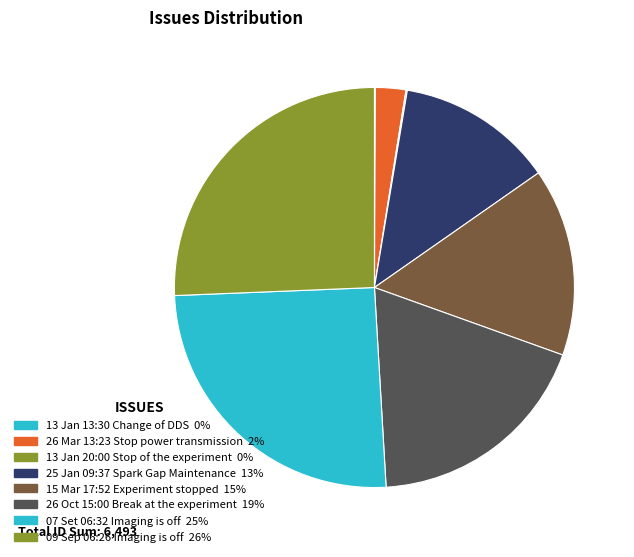

Which slice is the smallest?

13 Jan 13:30 Change of DDS